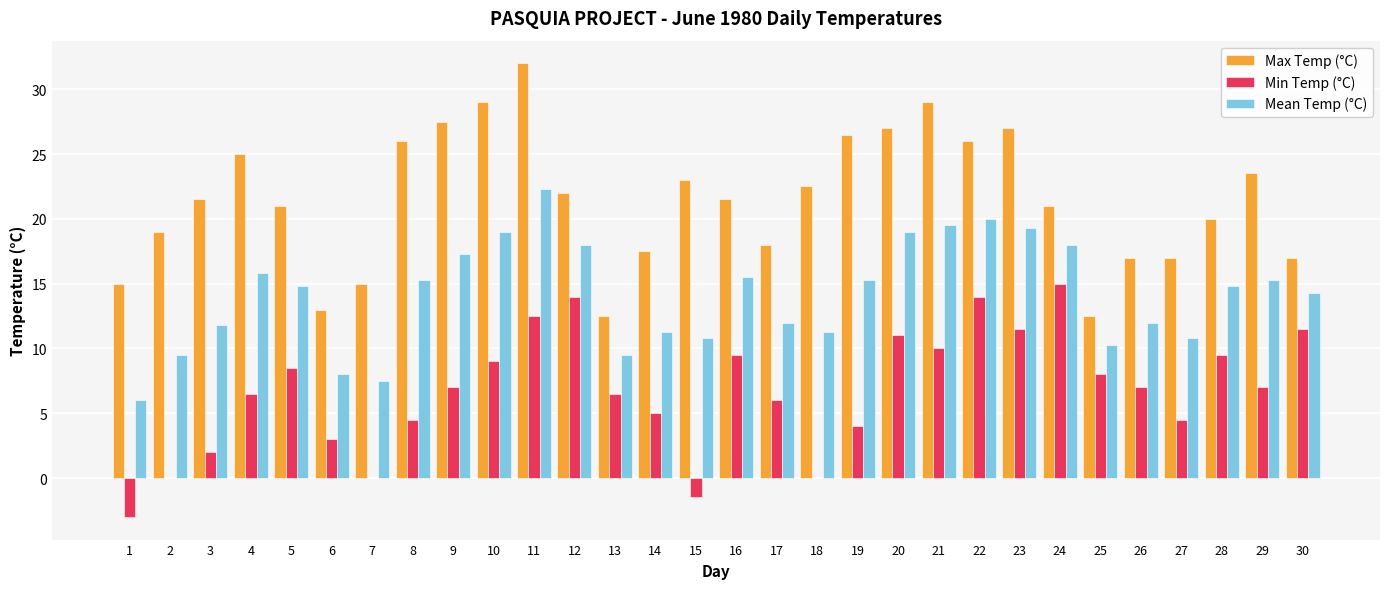

Reading left to right, list all the values displayed in this chart.

Max Temp (°C): 15.0	19.0	21.5	25.0	21.0	13.0	15.0	26.0	27.5	29.0	32.0	22.0	12.5	17.5	23.0	21.5	18.0	22.5	26.5	27.0	29.0	26.0	27.0	21.0	12.5	17.0	17.0	20.0	23.5	17.0
Min Temp (°C): -3.0	0.0	2.0	6.5	8.5	3.0	0.0	4.5	7.0	9.0	12.5	14.0	6.5	5.0	-1.5	9.5	6.0	0.0	4.0	11.0	10.0	14.0	11.5	15.0	8.0	7.0	4.5	9.5	7.0	11.5
Mean Temp (°C): 6.0	9.5	11.8	15.8	14.8	8.0	7.5	15.3	17.3	19.0	22.3	18.0	9.5	11.3	10.8	15.5	12.0	11.3	15.3	19.0	19.5	20.0	19.3	18.0	10.3	12.0	10.8	14.8	15.3	14.3